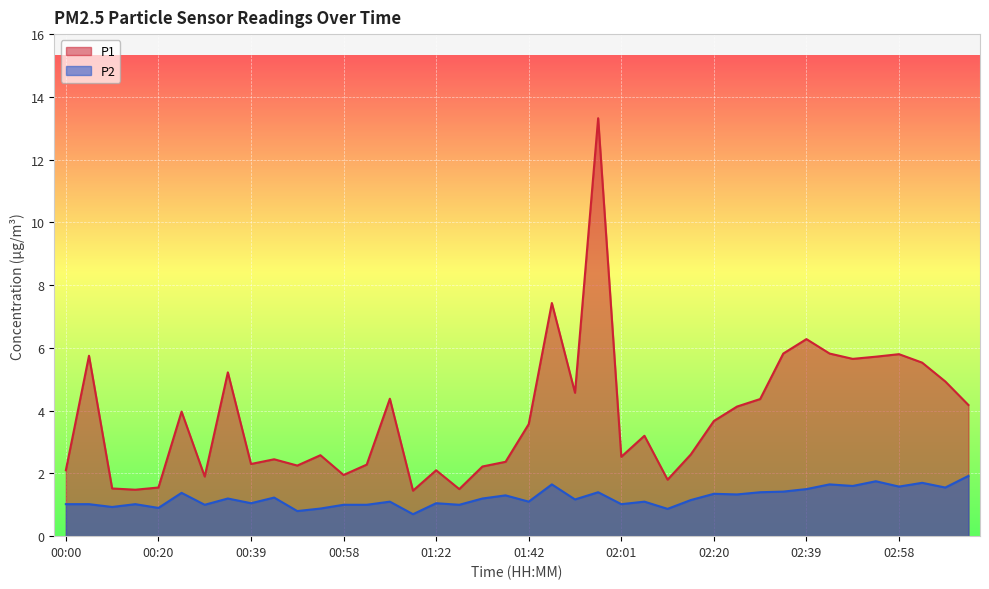

Reading left to right, transcribe all the data shown in this chart.

P1: 00:00=2.1	00:05=5.8	00:10=1.5	00:15=1.5	00:20=1.6	00:24=4.0	00:29=1.9	00:34=5.2	00:39=2.3	00:43=2.5	00:48=2.2	00:53=2.6	00:58=1.9	01:03=2.3	01:13=4.4	01:18=1.4	01:22=2.1	01:27=1.5	01:32=2.2	01:37=2.4	01:42=3.6	01:46=7.4	01:51=4.6	01:56=13.3	02:01=2.5	02:05=3.2	02:10=1.8	02:15=2.6	02:20=3.7	02:25=4.1	02:29=4.4	02:34=5.8	02:39=6.3	02:44=5.8	02:49=5.7	02:53=5.7	02:58=5.8	03:03=5.5	03:08=4.9	03:12=4.2
P2: 00:00=1.0	00:05=1.0	00:10=0.9	00:15=1.0	00:20=0.9	00:24=1.4	00:29=1.0	00:34=1.2	00:39=1.1	00:43=1.2	00:48=0.8	00:53=0.9	00:58=1.0	01:03=1.0	01:13=1.1	01:18=0.7	01:22=1.1	01:27=1.0	01:32=1.2	01:37=1.3	01:42=1.1	01:46=1.6	01:51=1.2	01:56=1.4	02:01=1.0	02:05=1.1	02:10=0.9	02:15=1.1	02:20=1.4	02:25=1.3	02:29=1.4	02:34=1.4	02:39=1.5	02:44=1.6	02:49=1.6	02:53=1.8	02:58=1.6	03:03=1.7	03:08=1.6	03:12=1.9